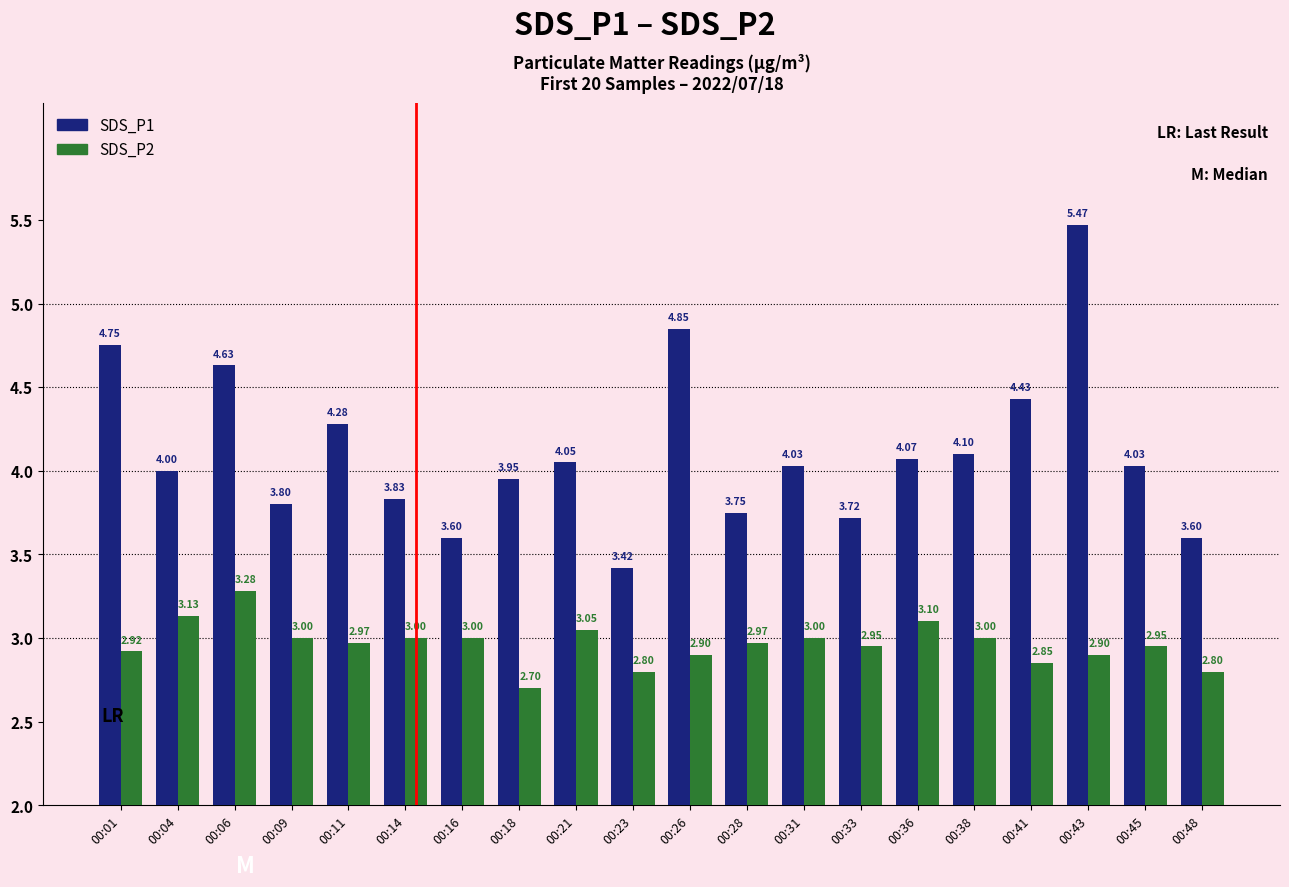

Which series has the widest spread of values?

SDS_P1